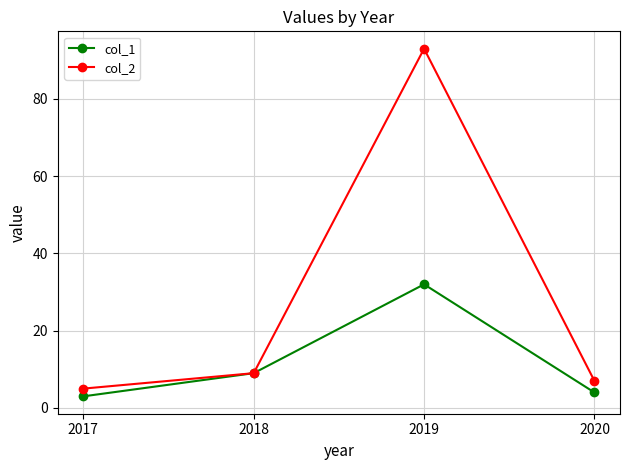

Reading left to right, extract all data points from this chart.

col_1: 3	9	32	4
col_2: 5	9	93	7